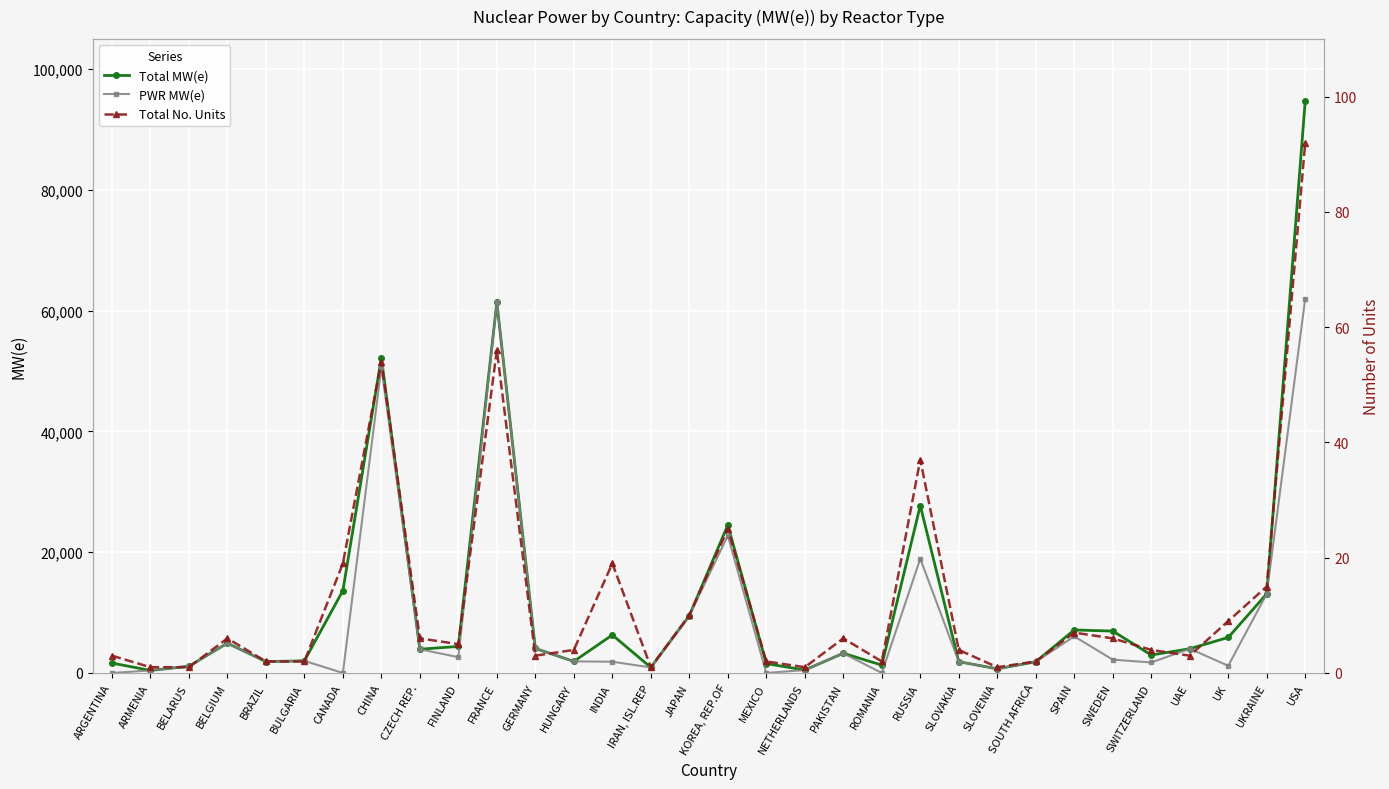

What is the maximum value shown in the chart?

94718